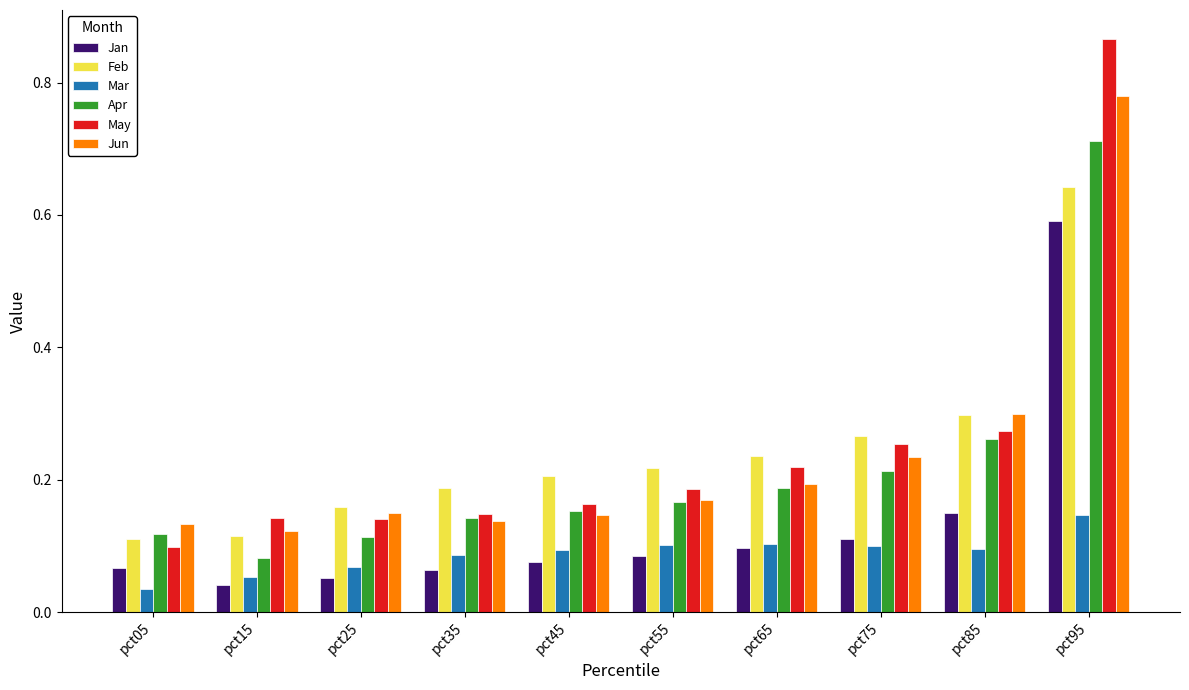

At which category is the sum across all series the highest?

pct95